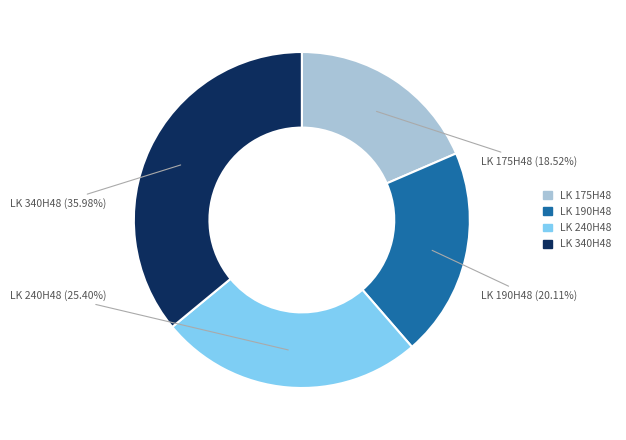

What is the largest slice in the pie chart?

LK 340H48